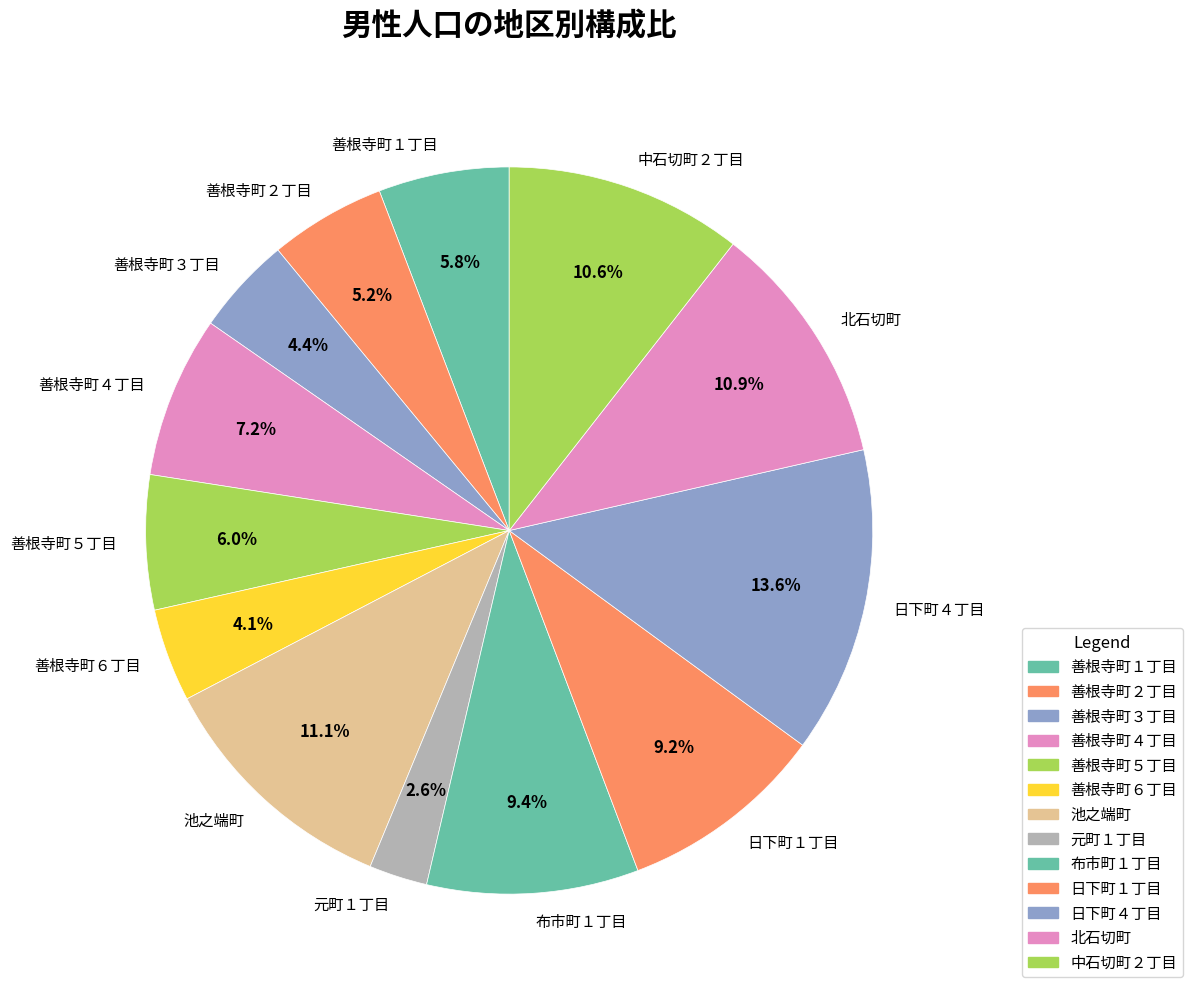

How many slices are in this pie chart?

13